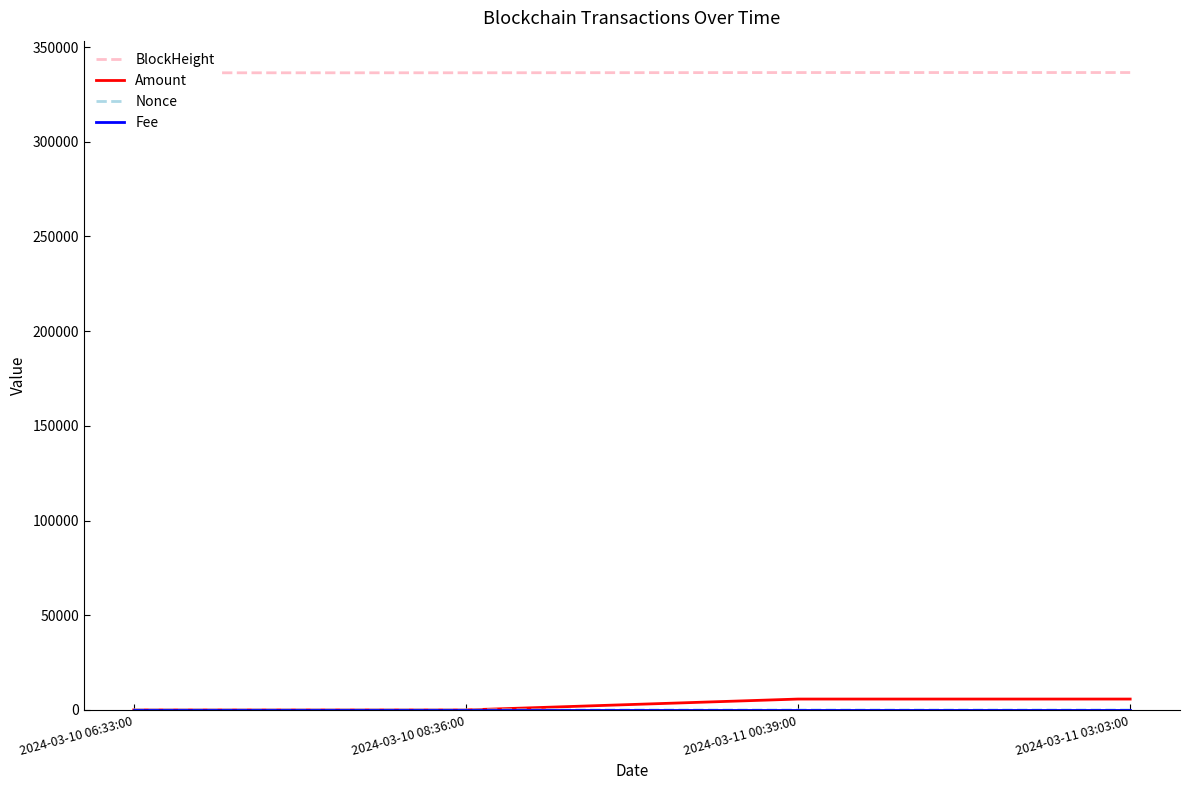

Is this an area chart (filled region under the line)?

No